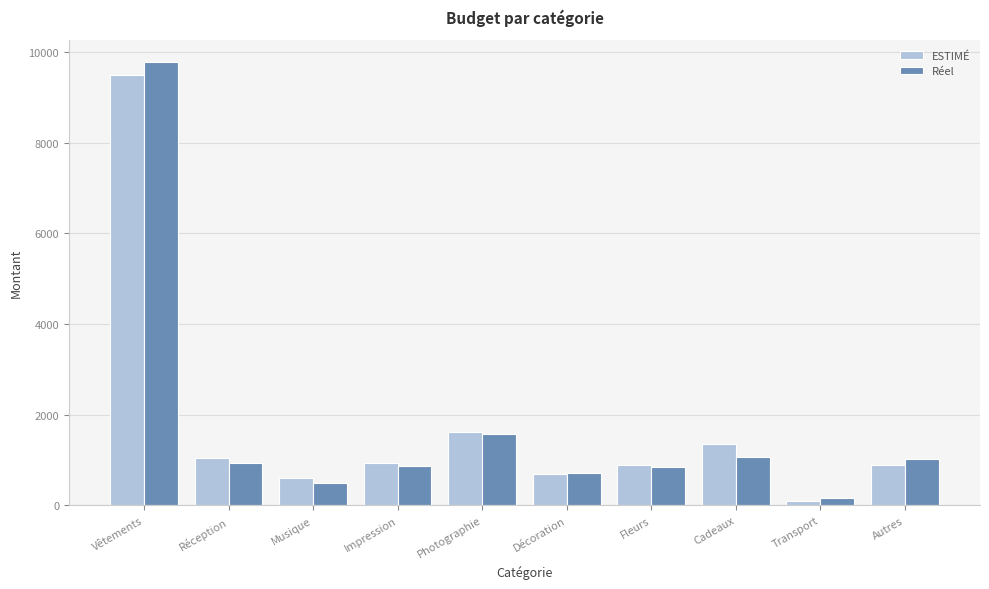

Which series changed the most between Vêtements and Réception?

Réel